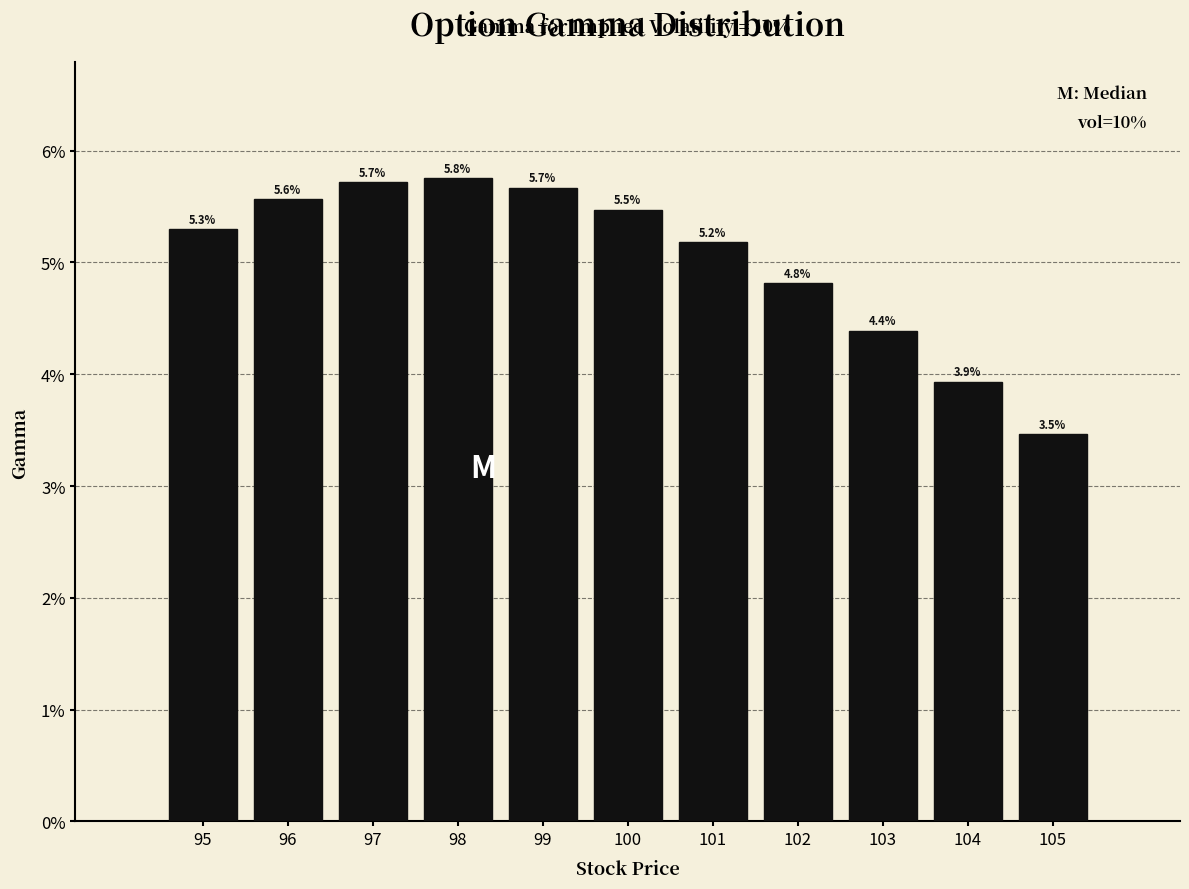

Are the bars horizontal?

No